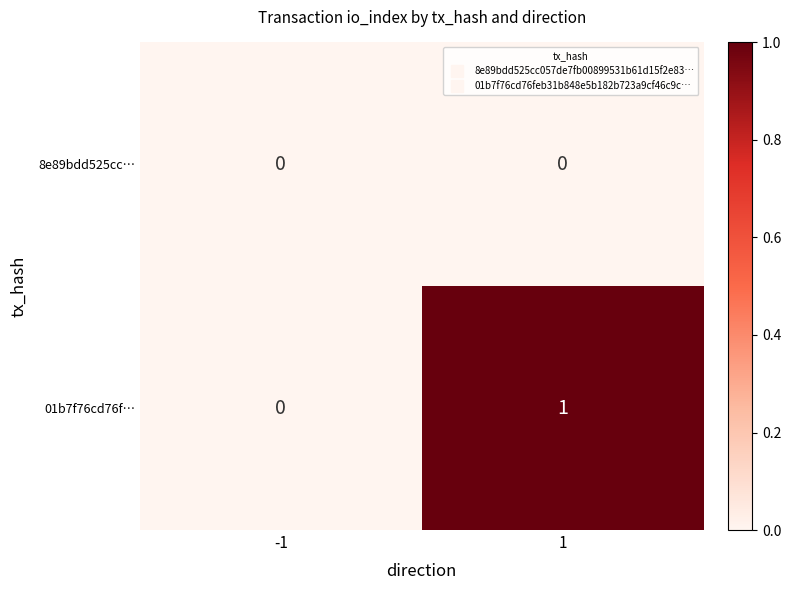

Which series has the largest range (max minus min)?

01b7f76cd76f…